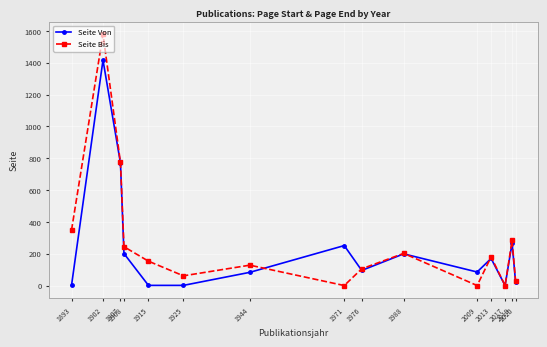

Rank the series by their average value, from highest to lowest.

Seite Bis, Seite Von